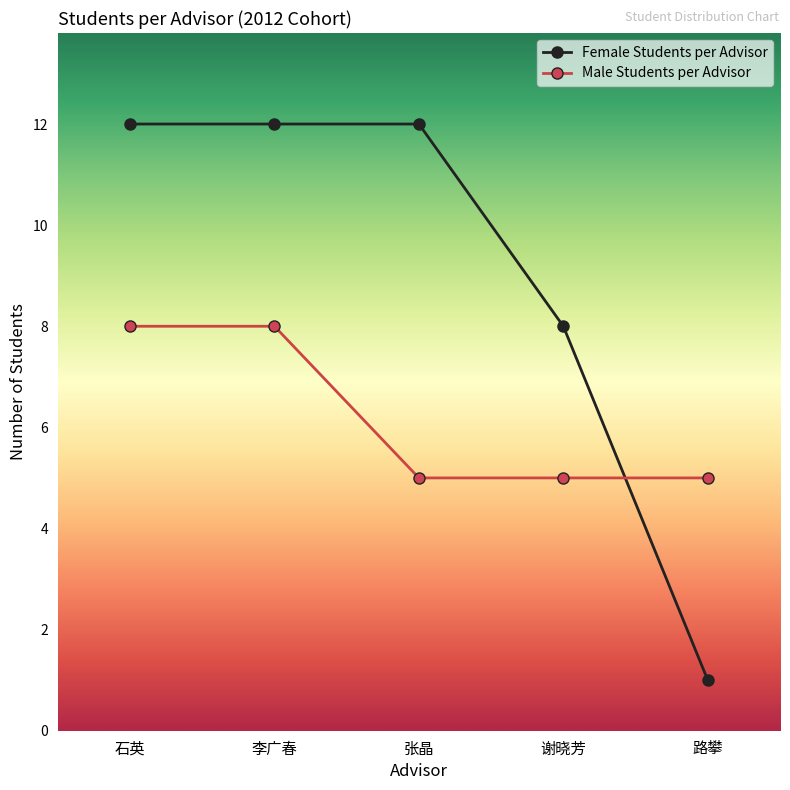

What are all the series names shown in the legend?

Female Students per Advisor, Male Students per Advisor